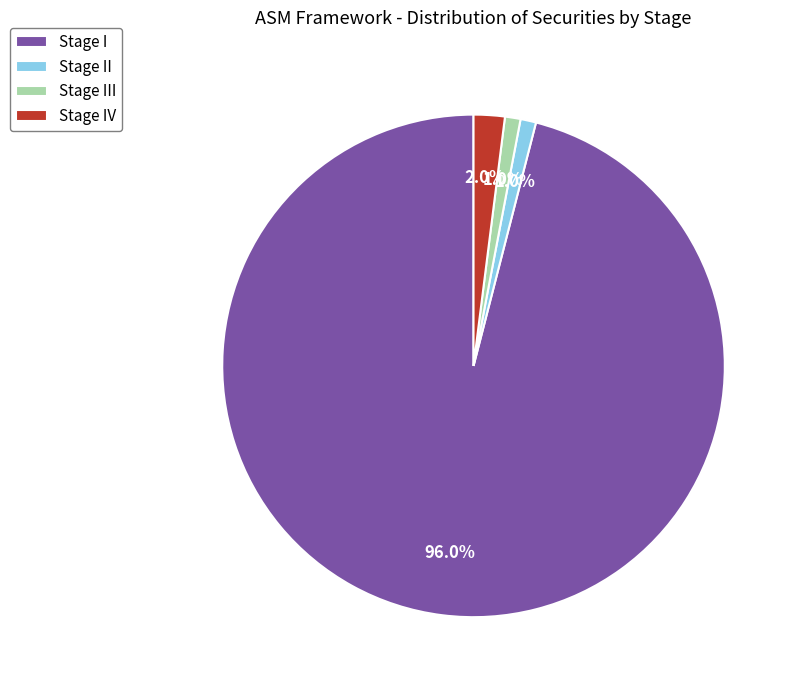

What portion of the pie excludes Stage III?

99.0%